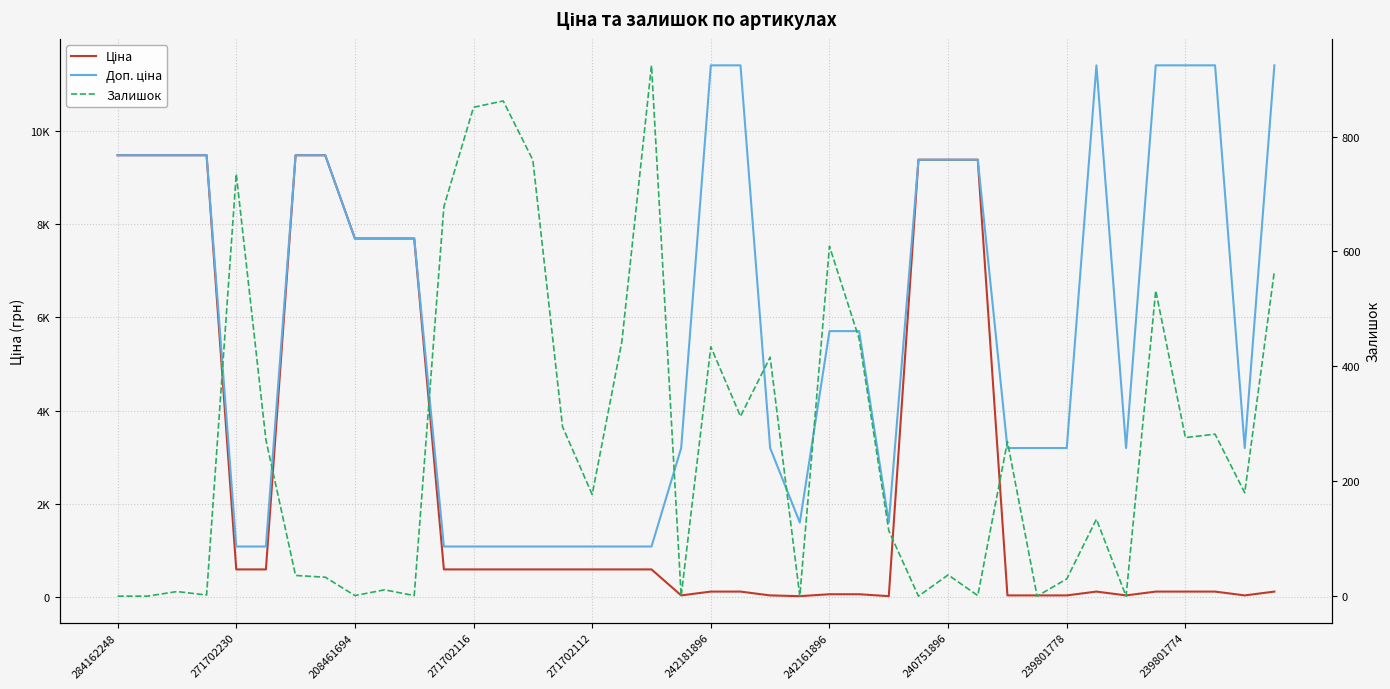

Count the number of data series in this chart.

3